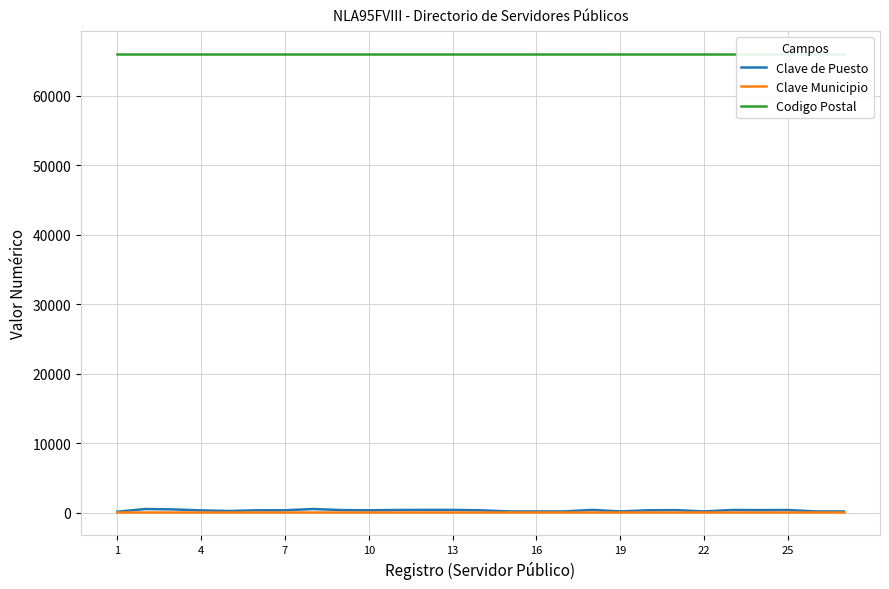

Reading left to right, list all the values displayed in this chart.

Clave de Puesto: 130	517	461	317	235	334	335	517	364	331	374	388	388	331	171	171	171	388	171	336	355	171	374	357	372	172	171
Clave Municipio: 18	18	18	18	18	18	18	18	18	18	18	18	18	18	18	18	18	18	18	18	18	18	18	18	18	18	18
Codigo Postal: 66000	66000	66000	66000	66000	66000	66000	66000	66000	66000	66000	66000	66000	66000	66000	66000	66000	66000	66000	66000	66000	66000	66000	66000	66000	66000	66000